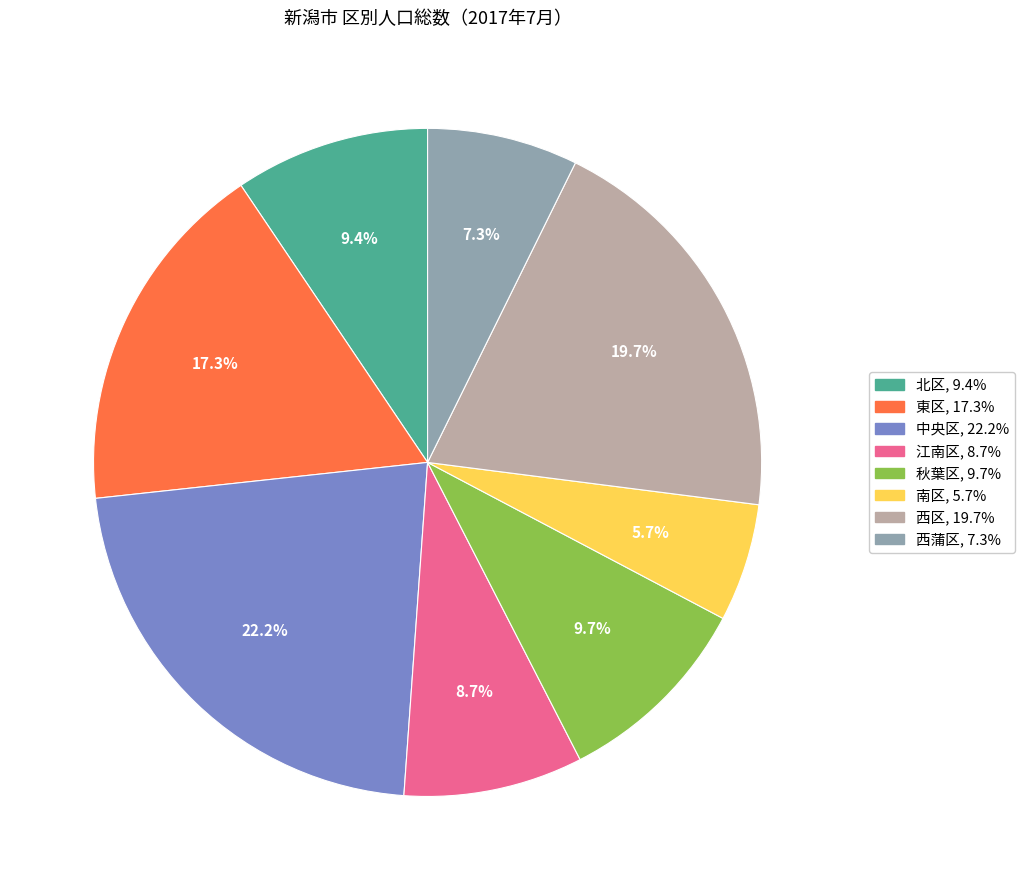

Is 中央区 the majority of the pie?

No